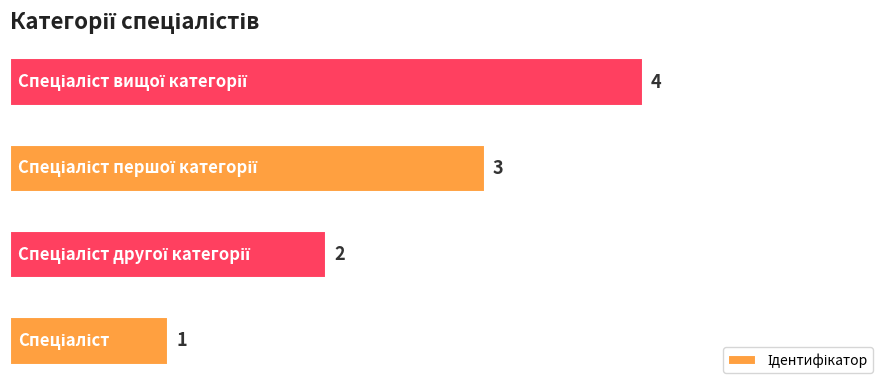

Are the bars grouped side by side (vs. stacked)?

No